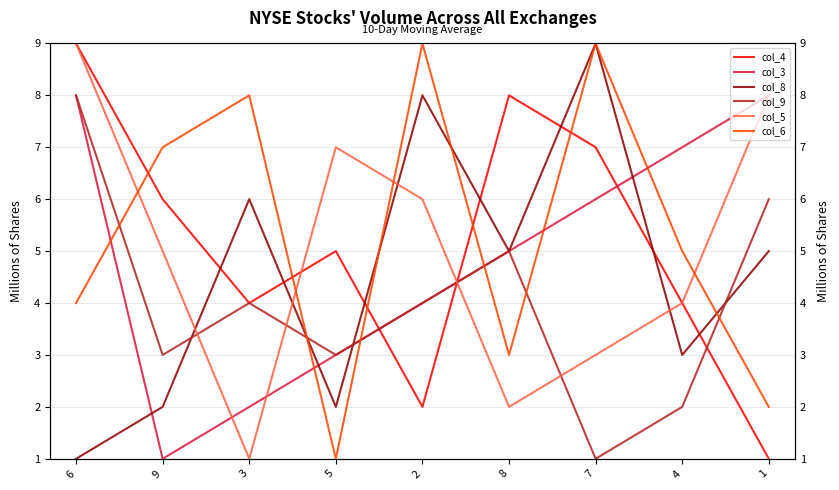

What are all the series names shown in the legend?

col_4, col_3, col_8, col_9, col_5, col_6